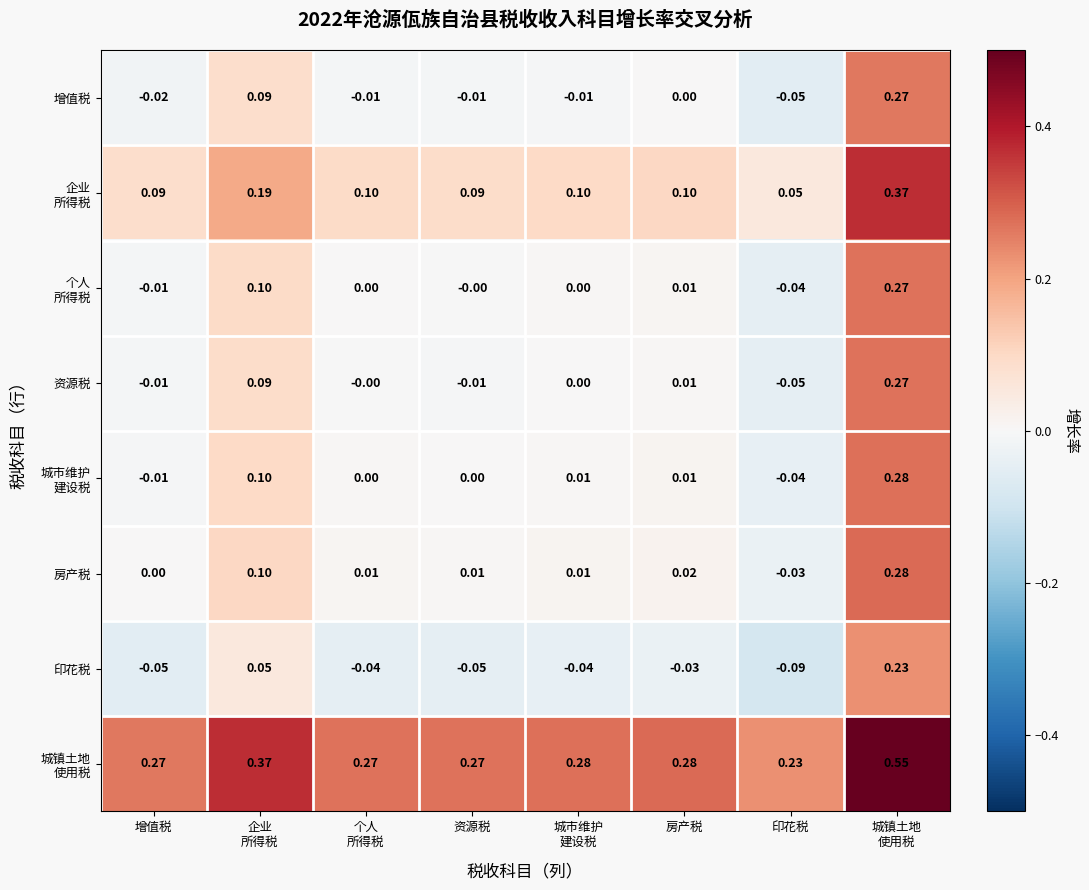

How many positive values does the 印花税 series have?

2